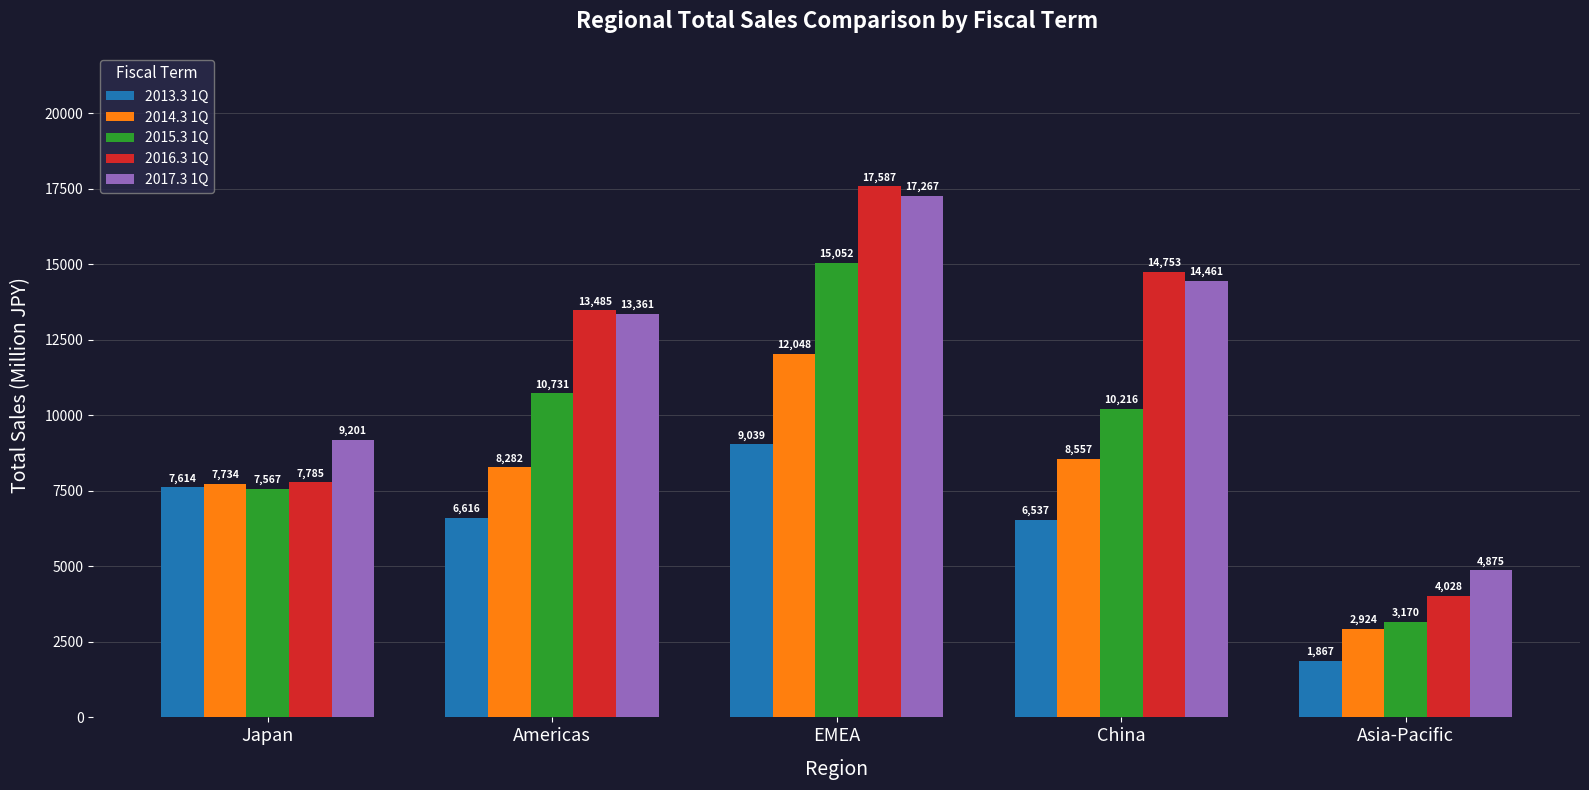

What are all the series names shown in the legend?

2013.3 1Q, 2014.3 1Q, 2015.3 1Q, 2016.3 1Q, 2017.3 1Q